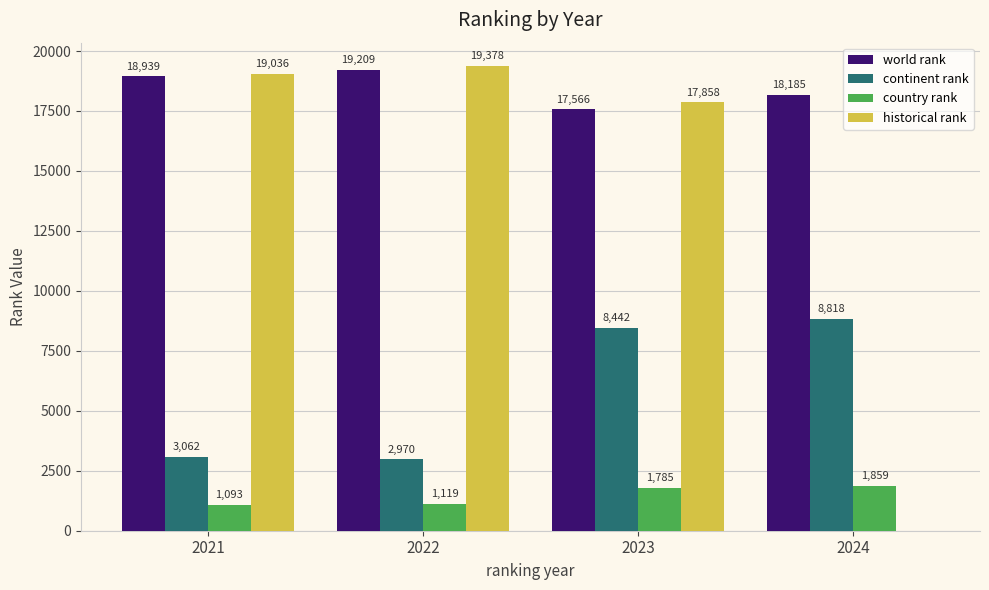

What is the sum of the continent rank values at 2022 and 2023?

11412.0